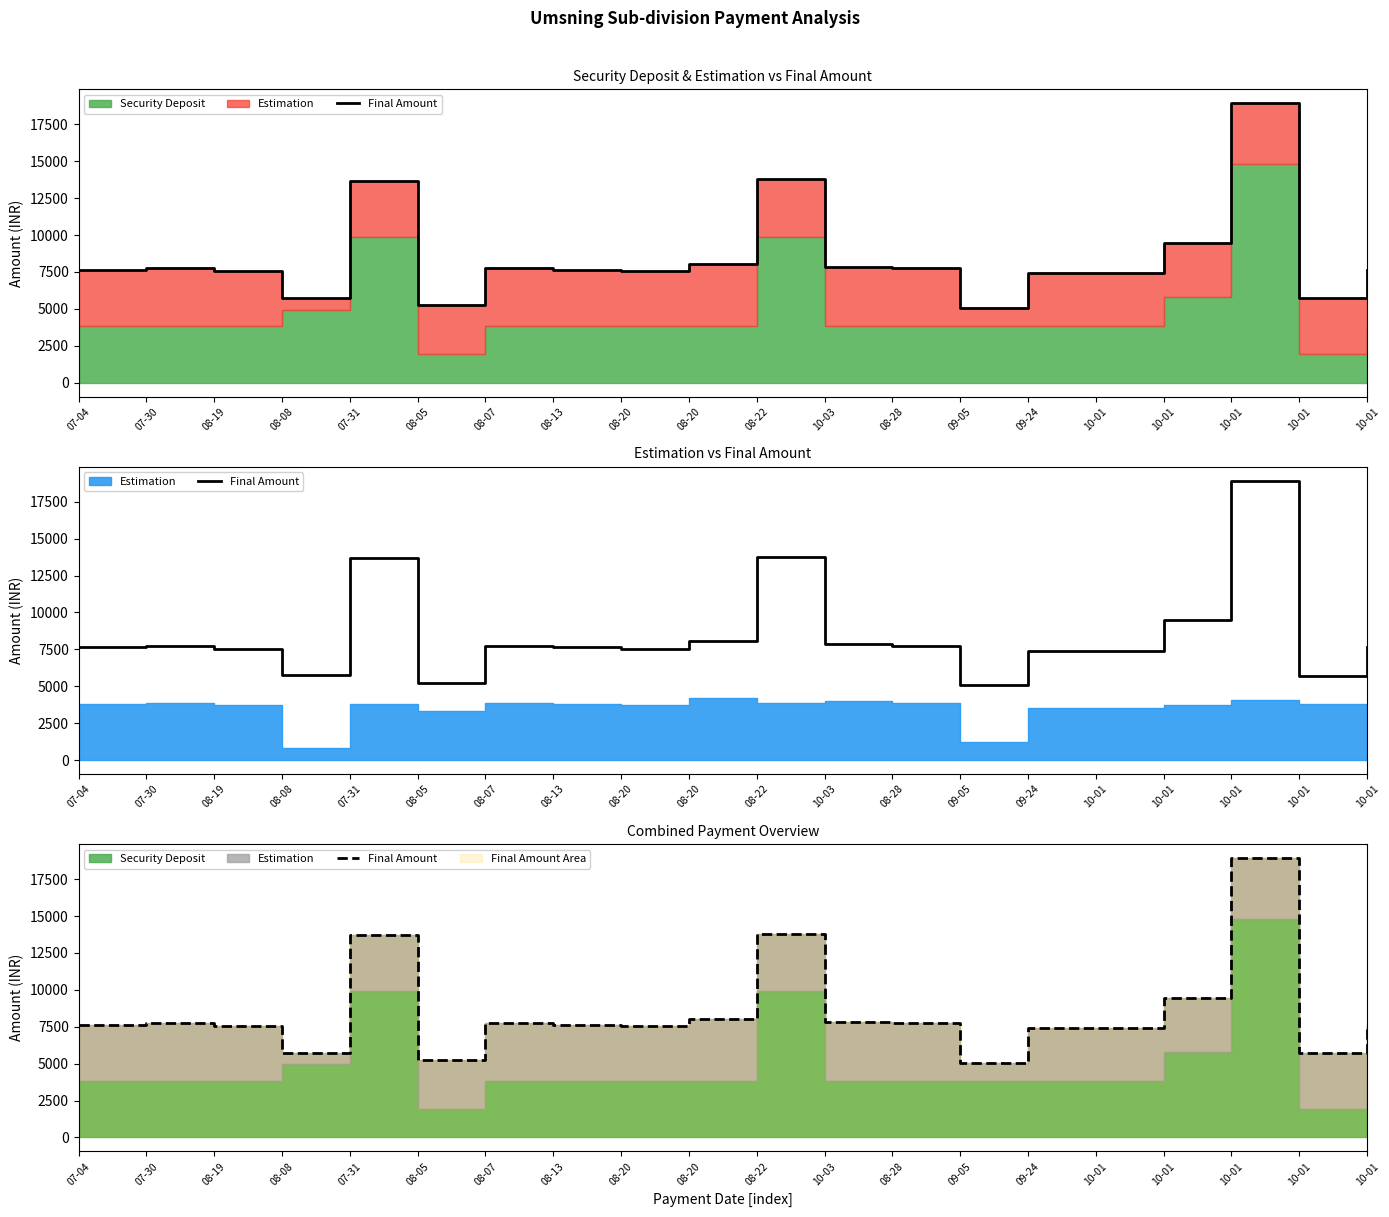

How many interior local peaks (higher than both neighbors) does the data have?

5